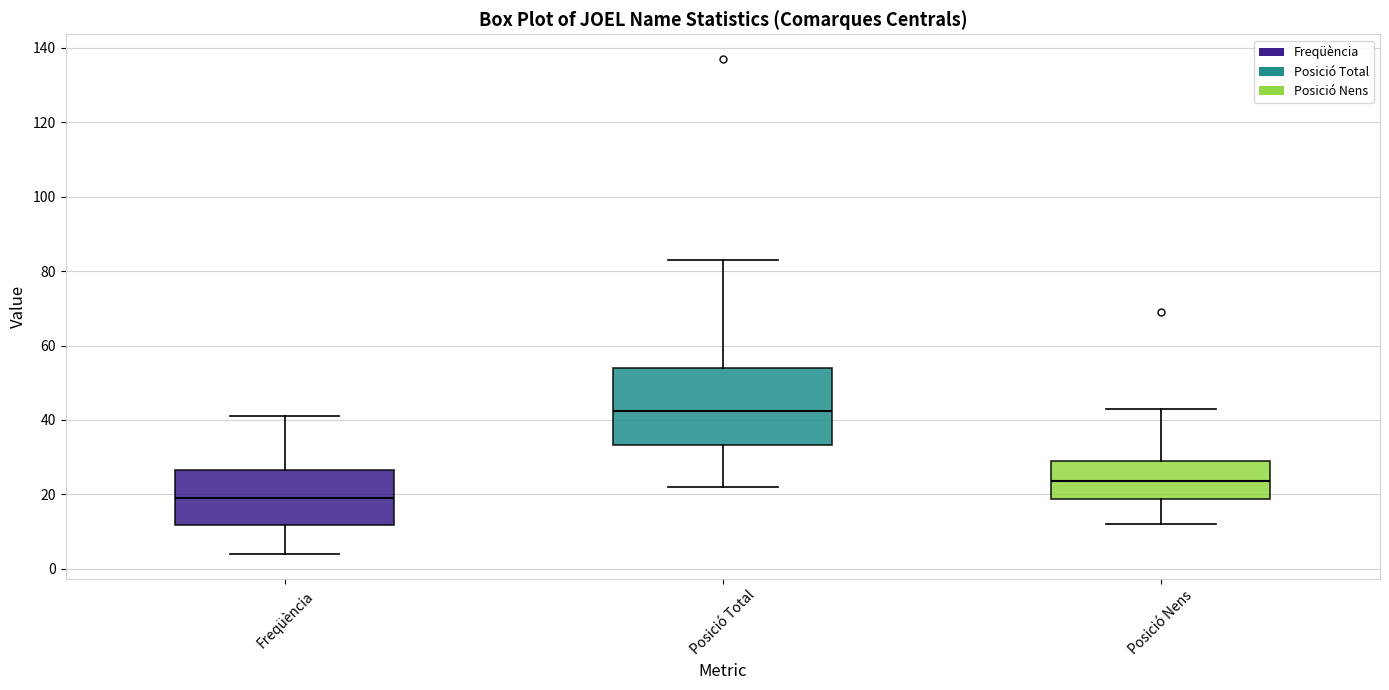

Where does the upper whisker of the box for Posició Nens end on the y-axis? The values are not printed on the chart, so give them approximately, as read against the axis.

44